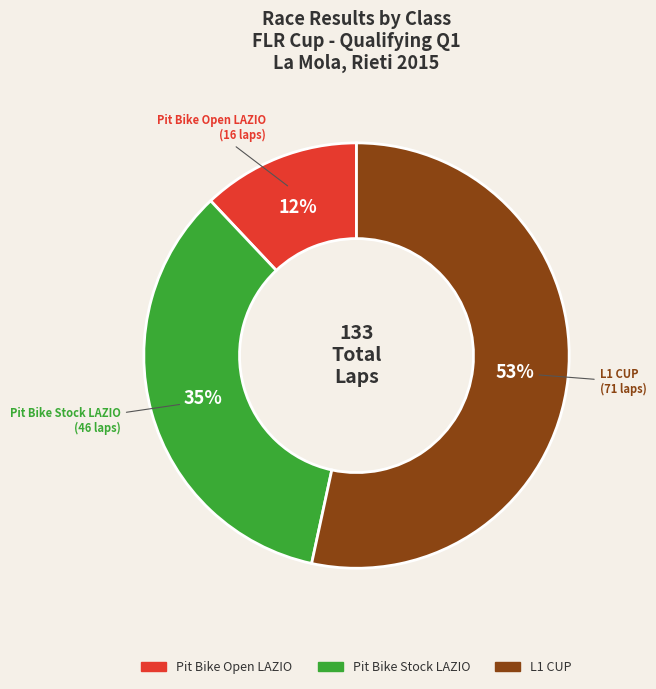

Is there any slice that represents more than half of the pie?

Yes